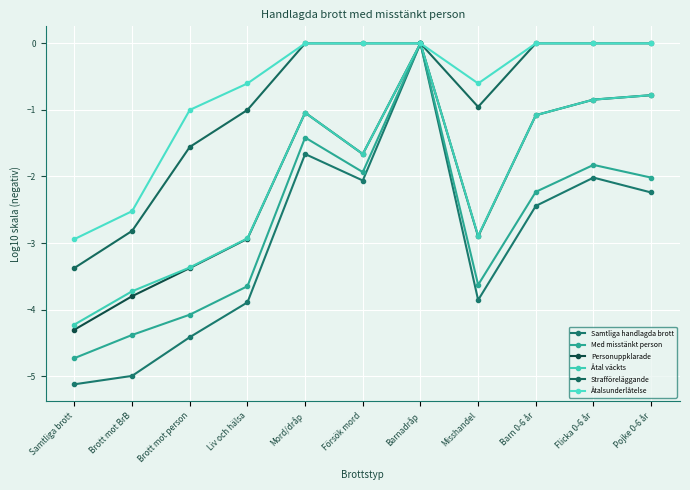

Reading left to right, extract all data points from this chart.

Samtliga handlagda brott: Samtliga brott=-5.1	Brott mot BrB=-5.0	Brott mot person=-4.4	Liv och hälsa=-3.9	Mord/dråp=-1.7	Försök mord=-2.1	Barnadråp=-0.0	Misshandel=-3.9	Barn 0-6 år=-2.4	Flicka 0-6 år=-2.0	Pojke 0-6 år=-2.2
Med misstänkt person: Samtliga brott=-4.7	Brott mot BrB=-4.4	Brott mot person=-4.1	Liv och hälsa=-3.6	Mord/dråp=-1.4	Försök mord=-1.9	Barnadråp=-0.0	Misshandel=-3.6	Barn 0-6 år=-2.2	Flicka 0-6 år=-1.8	Pojke 0-6 år=-2.0
Personuppklarade: Samtliga brott=-4.3	Brott mot BrB=-3.8	Brott mot person=-3.4	Liv och hälsa=-2.9	Mord/dråp=-1.0	Försök mord=-1.7	Barnadråp=-0.0	Misshandel=-2.9	Barn 0-6 år=-1.1	Flicka 0-6 år=-0.8	Pojke 0-6 år=-0.8
Åtal väckts: Samtliga brott=-4.2	Brott mot BrB=-3.7	Brott mot person=-3.4	Liv och hälsa=-2.9	Mord/dråp=-1.0	Försök mord=-1.7	Barnadråp=-0.0	Misshandel=-2.9	Barn 0-6 år=-1.1	Flicka 0-6 år=-0.8	Pojke 0-6 år=-0.8
Strafföreläggande: Samtliga brott=-3.4	Brott mot BrB=-2.8	Brott mot person=-1.6	Liv och hälsa=-1.0	Mord/dråp=-0.0	Försök mord=-0.0	Barnadråp=-0.0	Misshandel=-1.0	Barn 0-6 år=-0.0	Flicka 0-6 år=-0.0	Pojke 0-6 år=-0.0
Åtalsunderlåtelse: Samtliga brott=-2.9	Brott mot BrB=-2.5	Brott mot person=-1.0	Liv och hälsa=-0.6	Mord/dråp=-0.0	Försök mord=-0.0	Barnadråp=-0.0	Misshandel=-0.6	Barn 0-6 år=-0.0	Flicka 0-6 år=-0.0	Pojke 0-6 år=-0.0